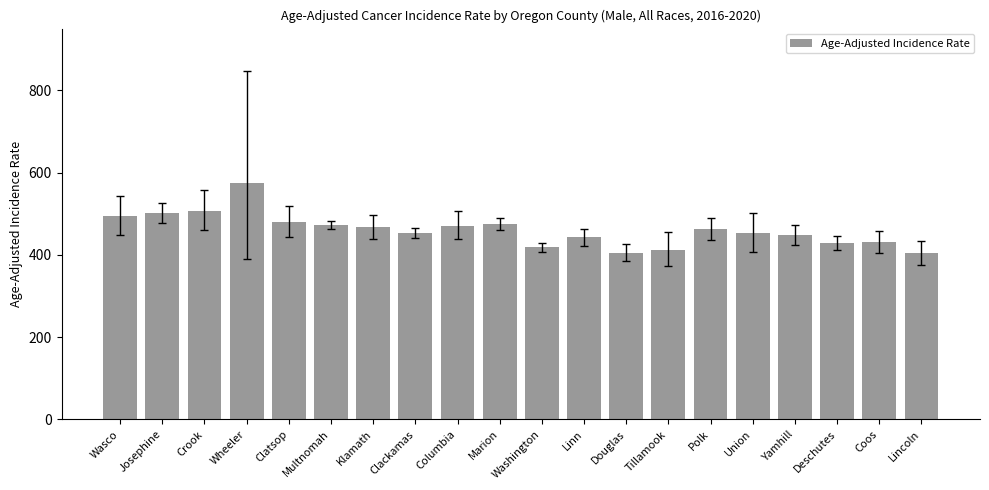

What is the change in value from Clackamas to Union?

-0.8